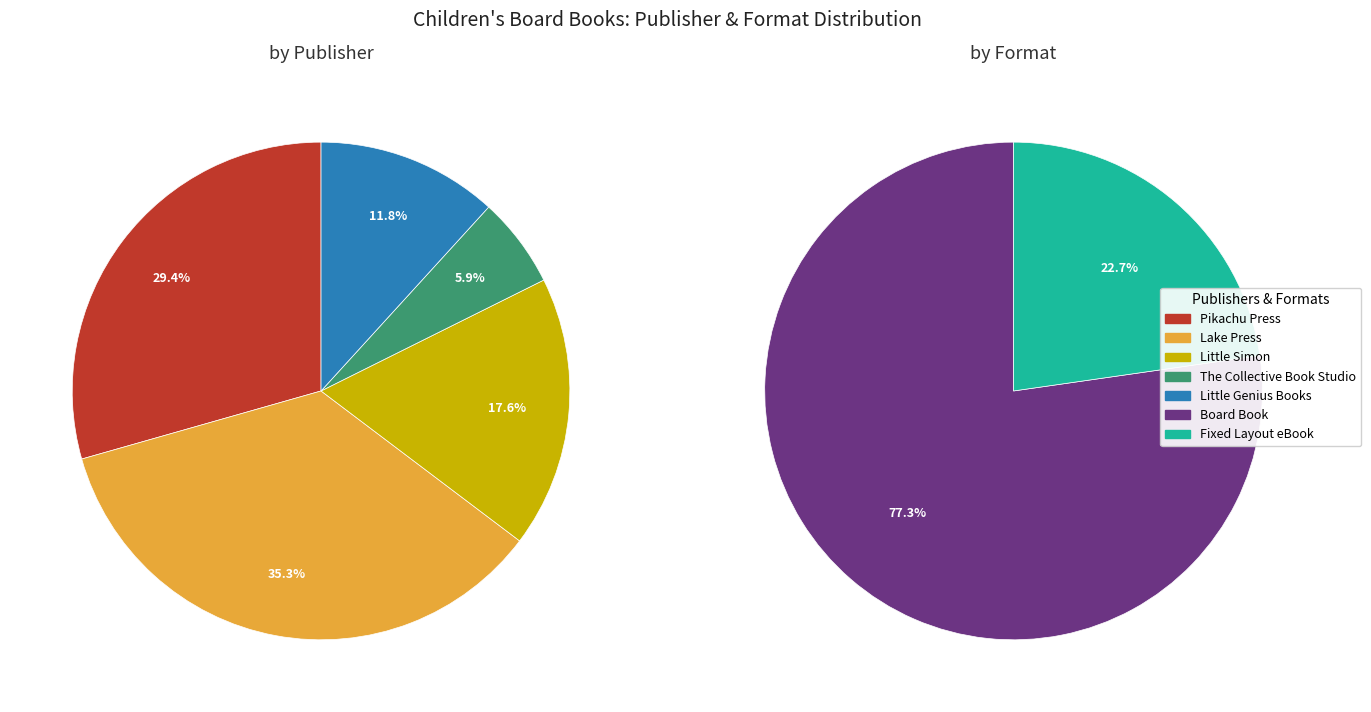

Between Fixed Layout eBook and Board Book, which is larger?

Board Book